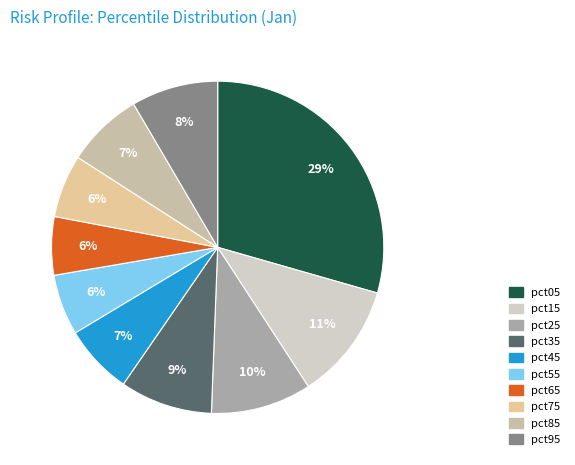

What is the largest slice in the pie chart?

pct05